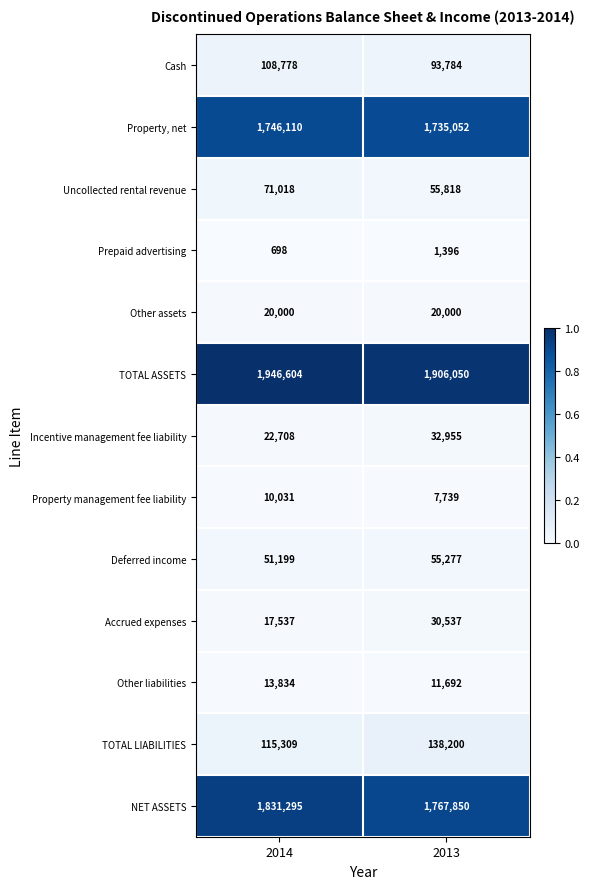

Which series has the widest spread of values?

NET ASSETS